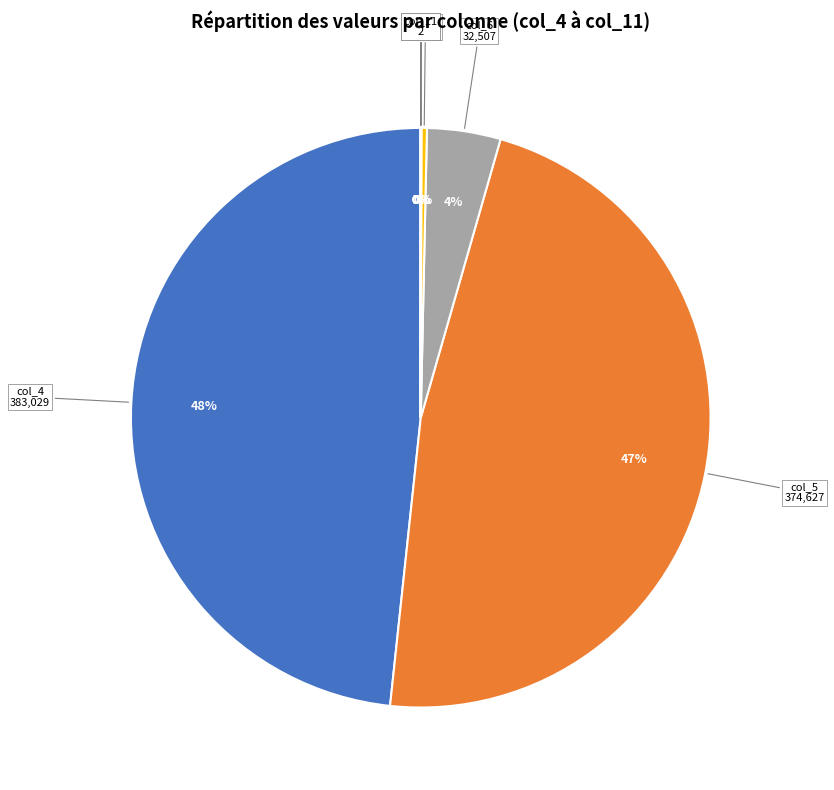

Is there a majority slice in this chart?

No